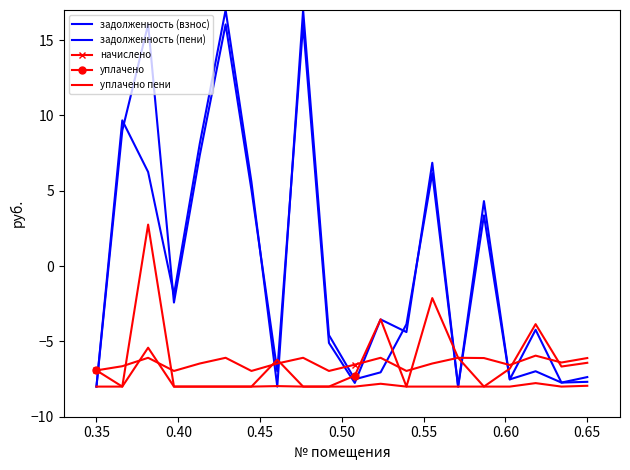

Which series has the widest spread of values?

задолженность (пени)